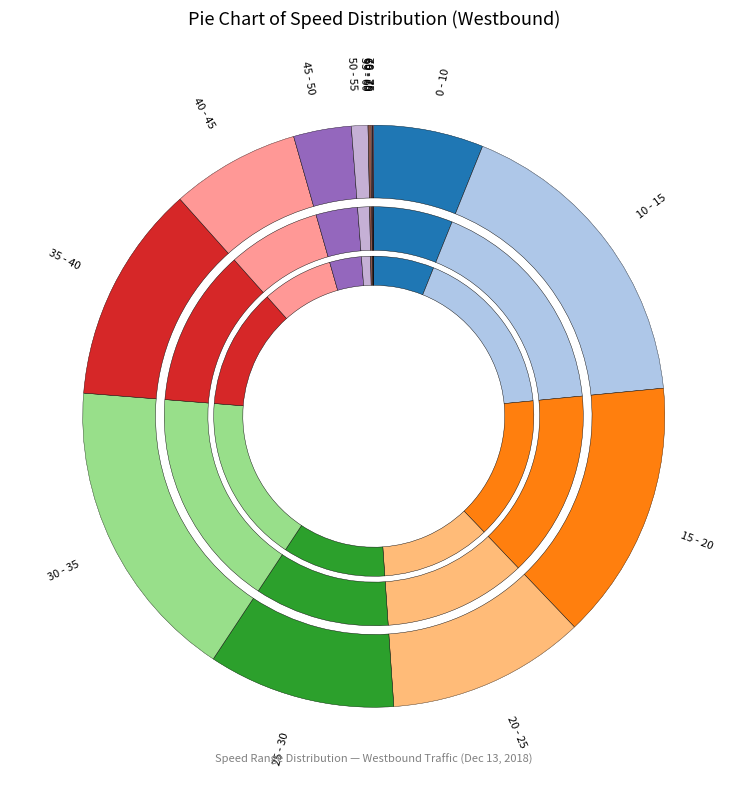

True or false: 45 - 50 accounts for 12% of the total.

False